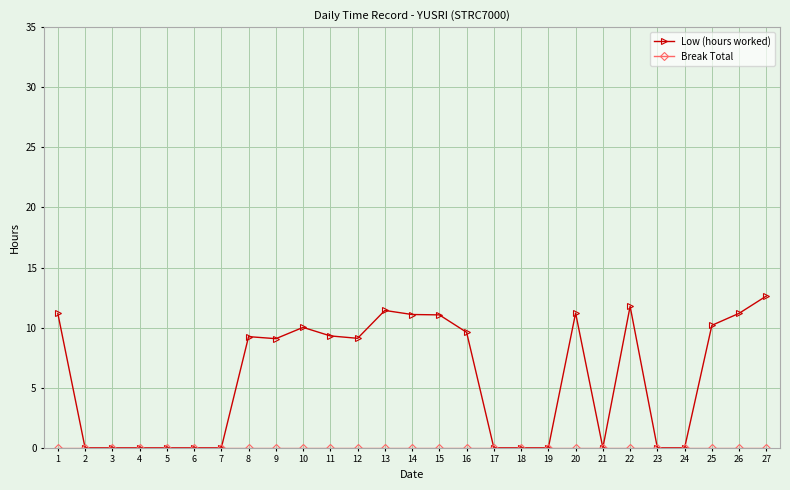

Which series has the widest spread of values?

Low (hours worked)